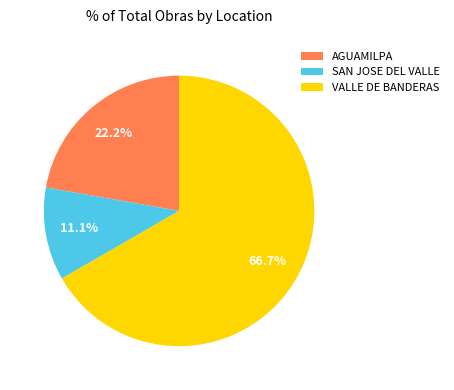

What is the largest slice in the pie chart?

VALLE DE BANDERAS